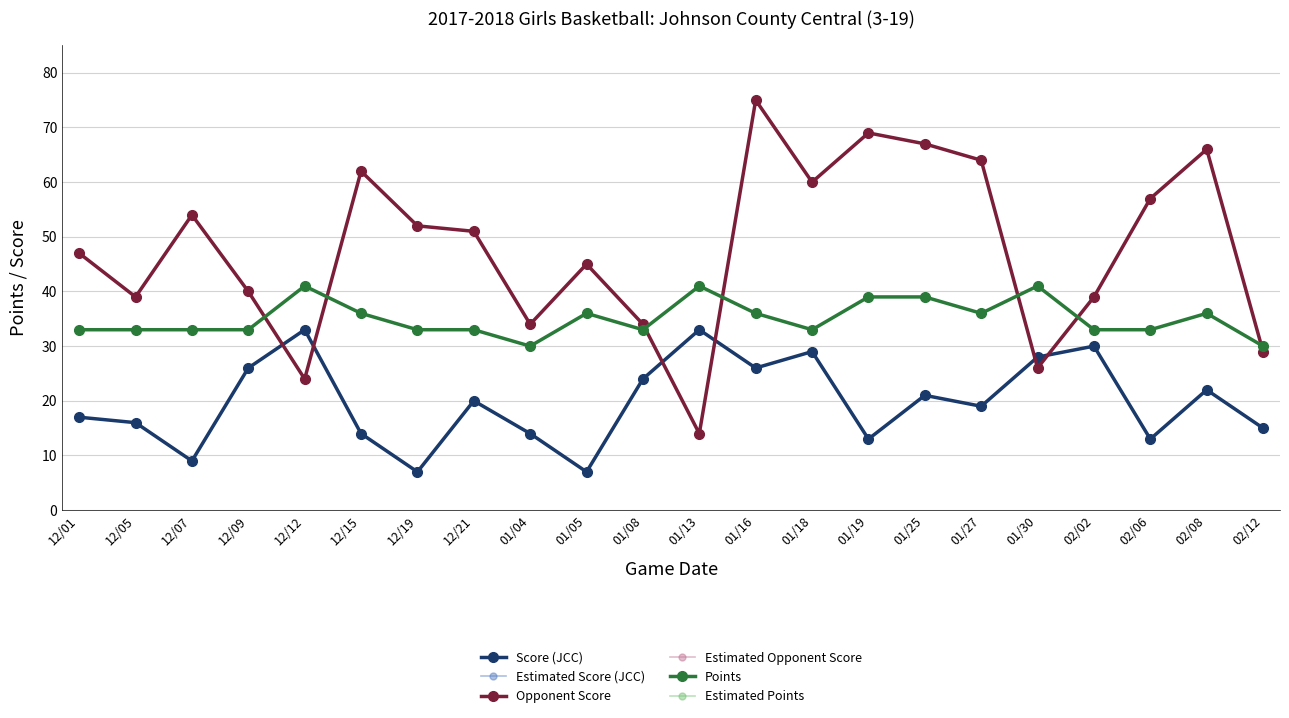

Does the chart have visible grid lines?

Yes